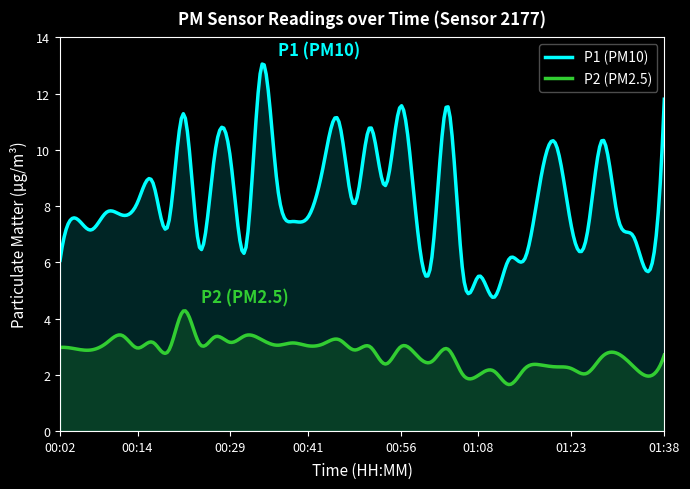

What is the label of the 39th point from the left?

01:35